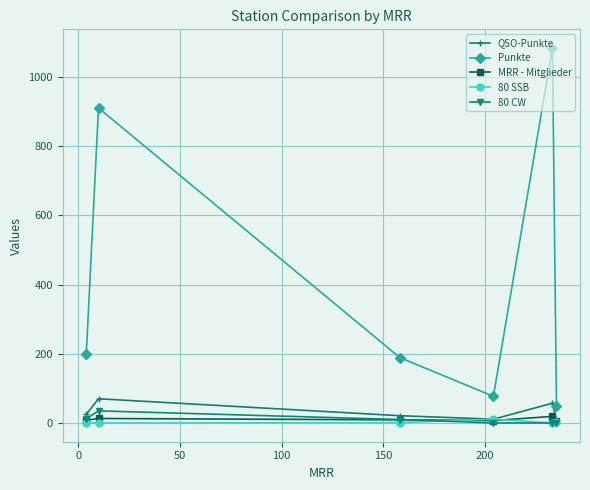

True or false: Punkte and 80 SSB intersect in this chart.

False